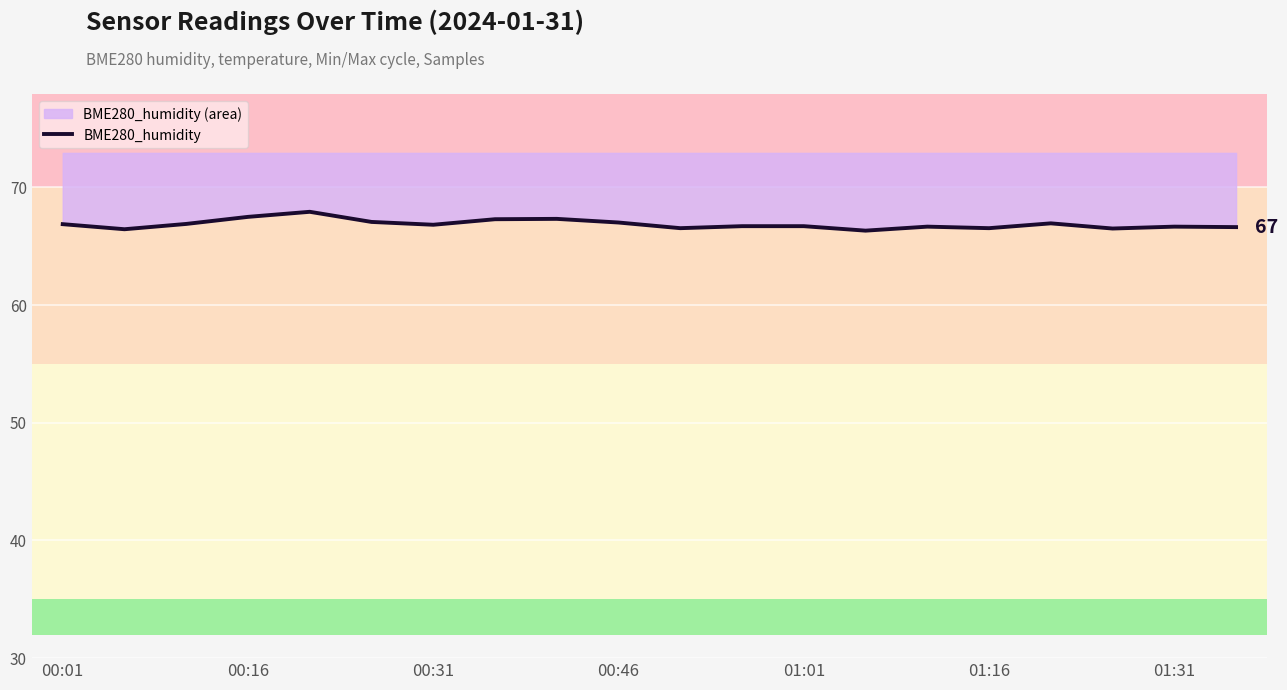

What is the maximum value shown in the chart?

67.9